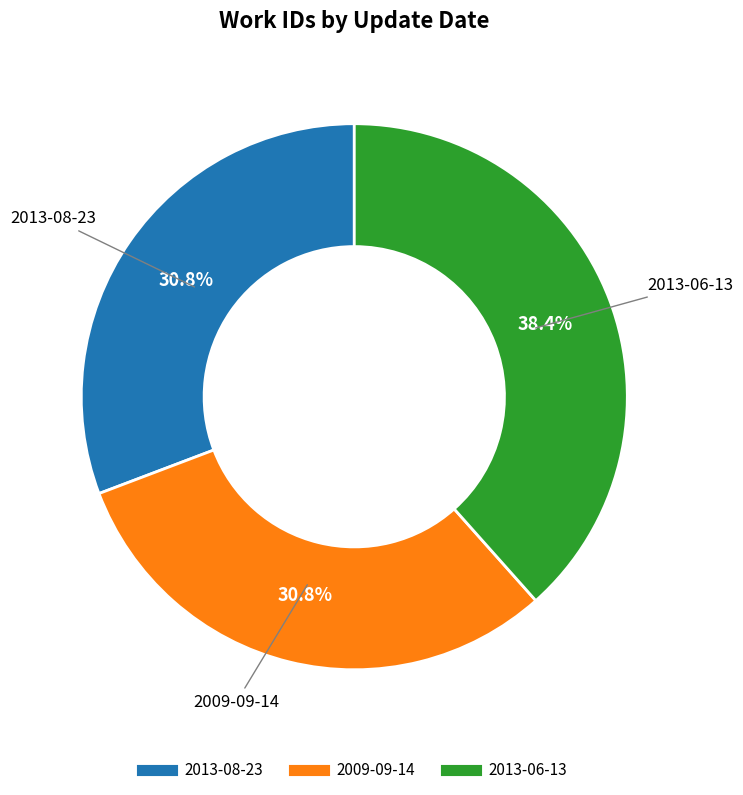

What is the largest slice in the pie chart?

2013-06-13